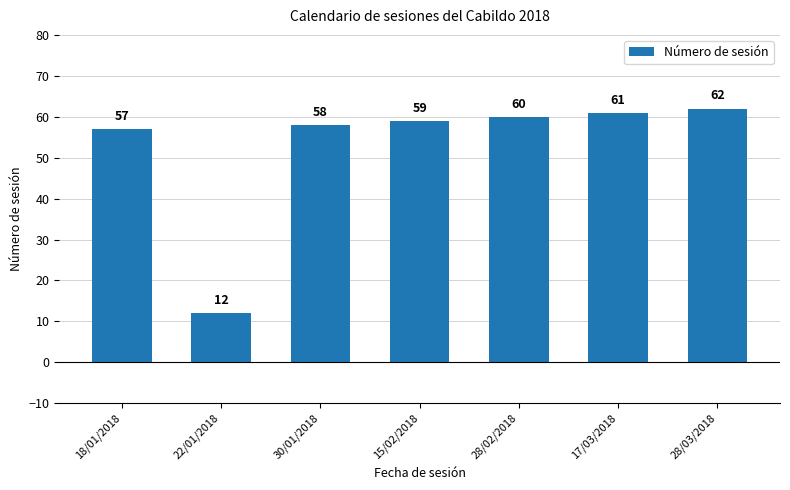

Reading left to right, extract all data points from this chart.

18/01/2018=57	22/01/2018=12	30/01/2018=58	15/02/2018=59	28/02/2018=60	17/03/2018=61	28/03/2018=62